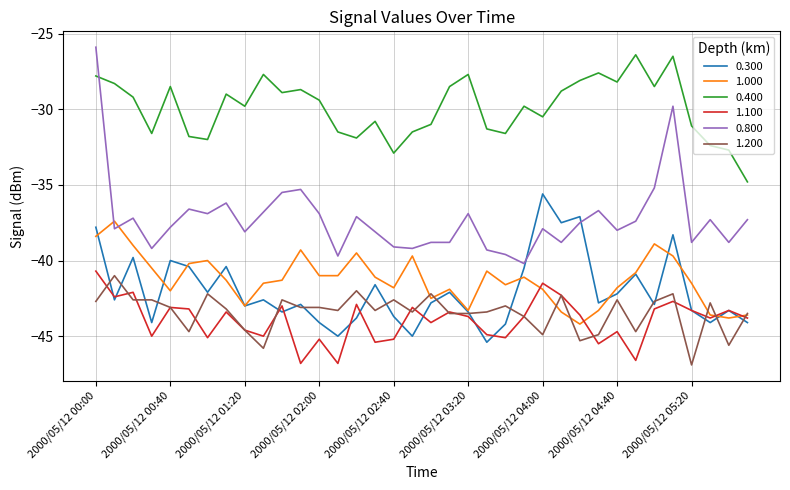

True or false: 1.000 and 0.800 intersect in this chart.

True